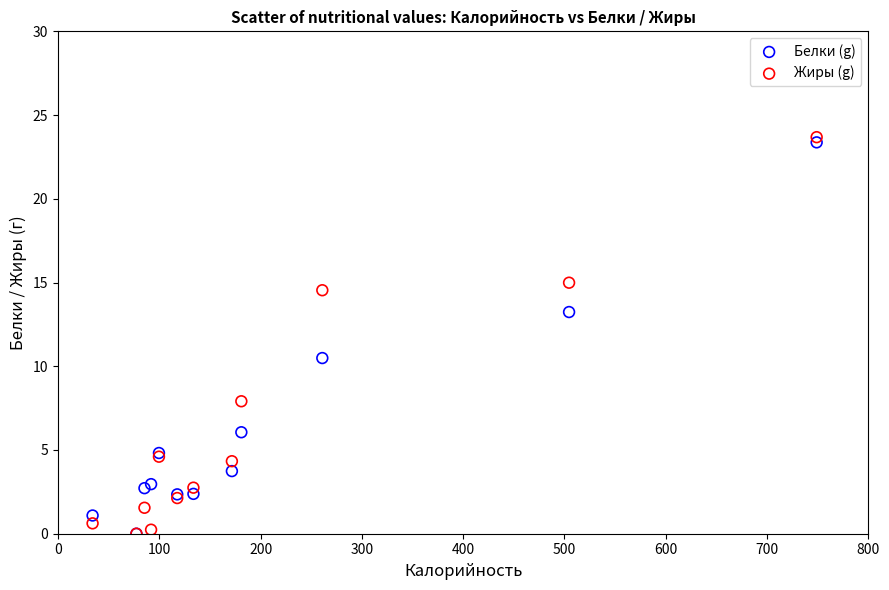

What are all the series names shown in the legend?

Белки (g), Жиры (g)